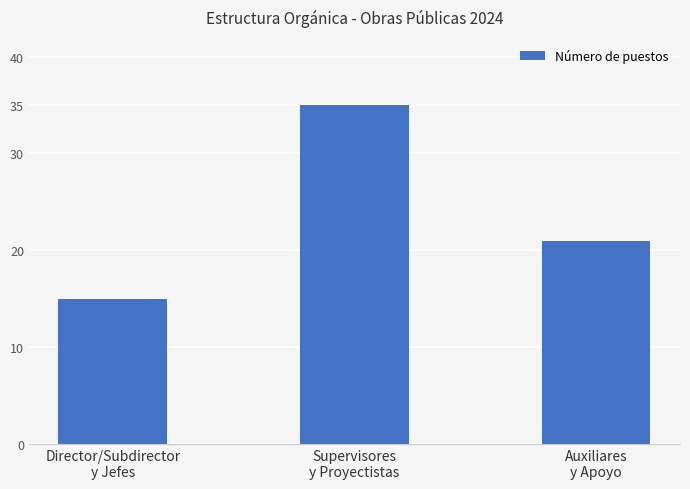

What is the minimum value shown in the chart?

15